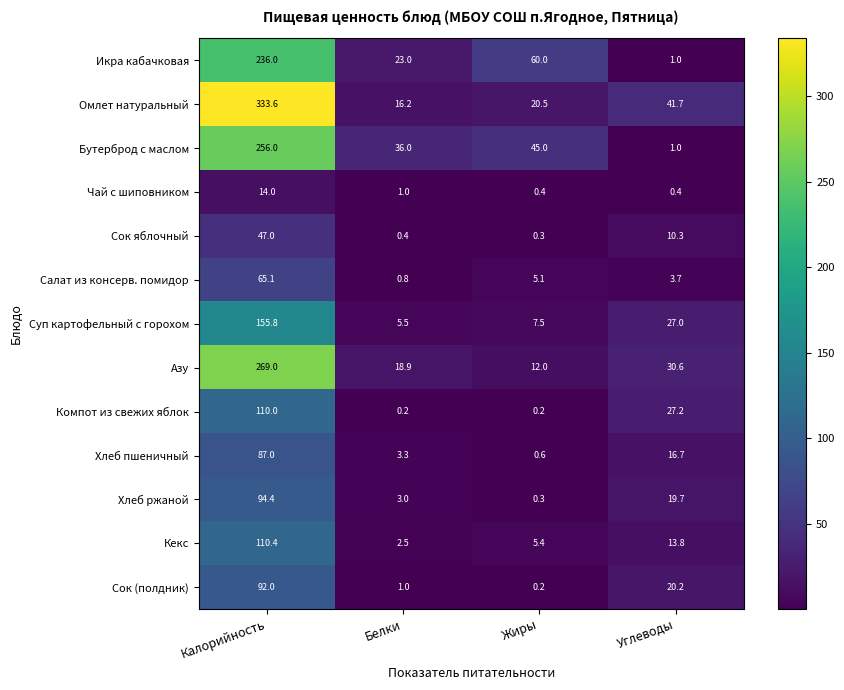

How many data points does each series have?

4